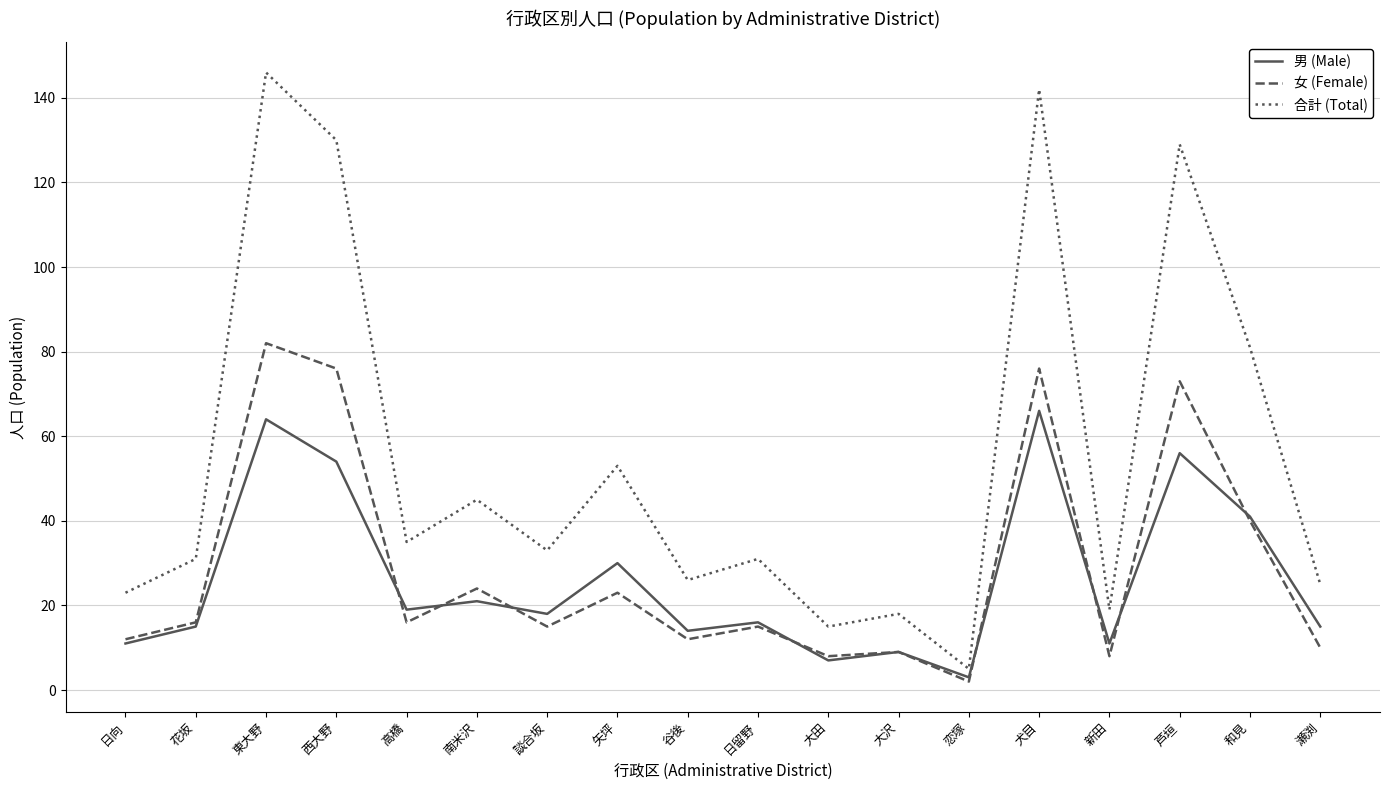

Which series has the largest total across all categories?

合計 (Total)